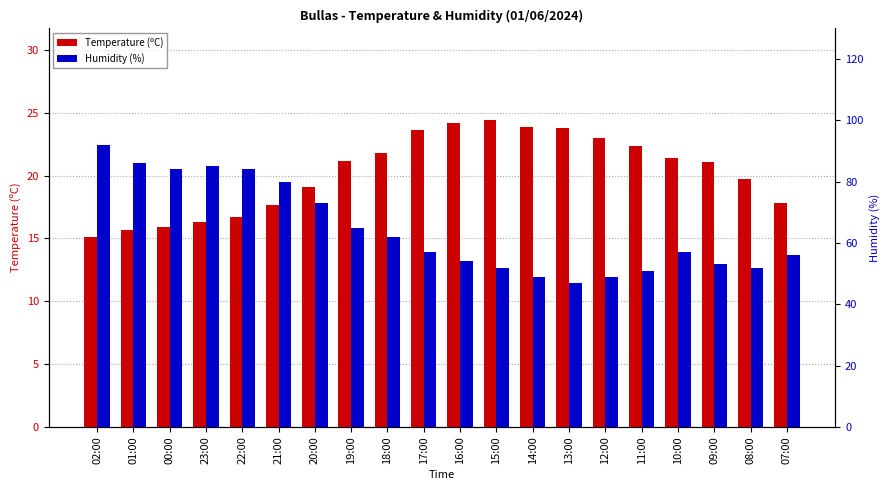

Where is Humidity (%) nearest to the value 69?

20:00